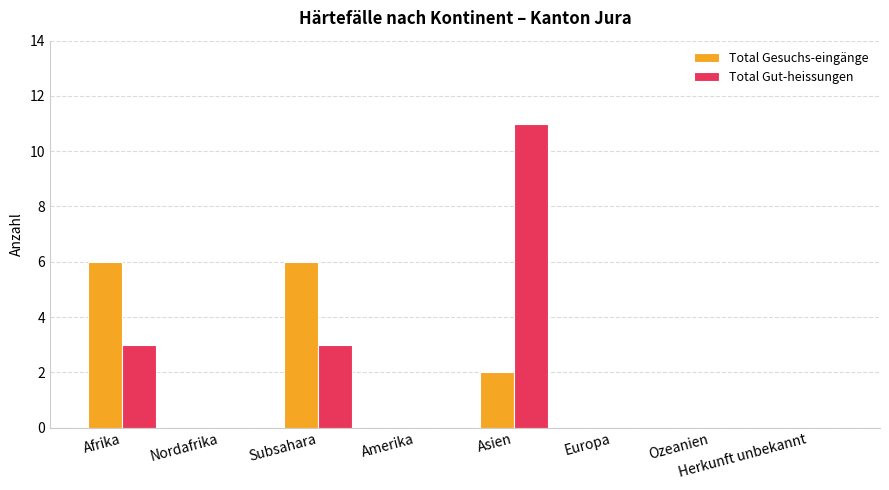

Between Afrika and Ozeanien, which series saw the biggest shift?

Total Gesuchs-eingänge